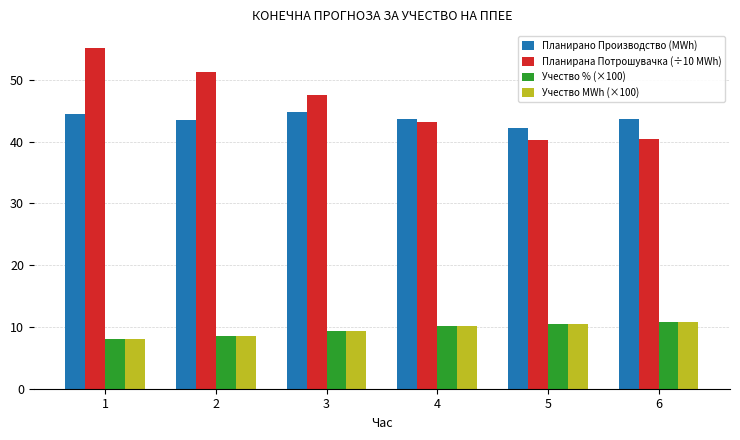

What is the total value across all series at 3?

111.2